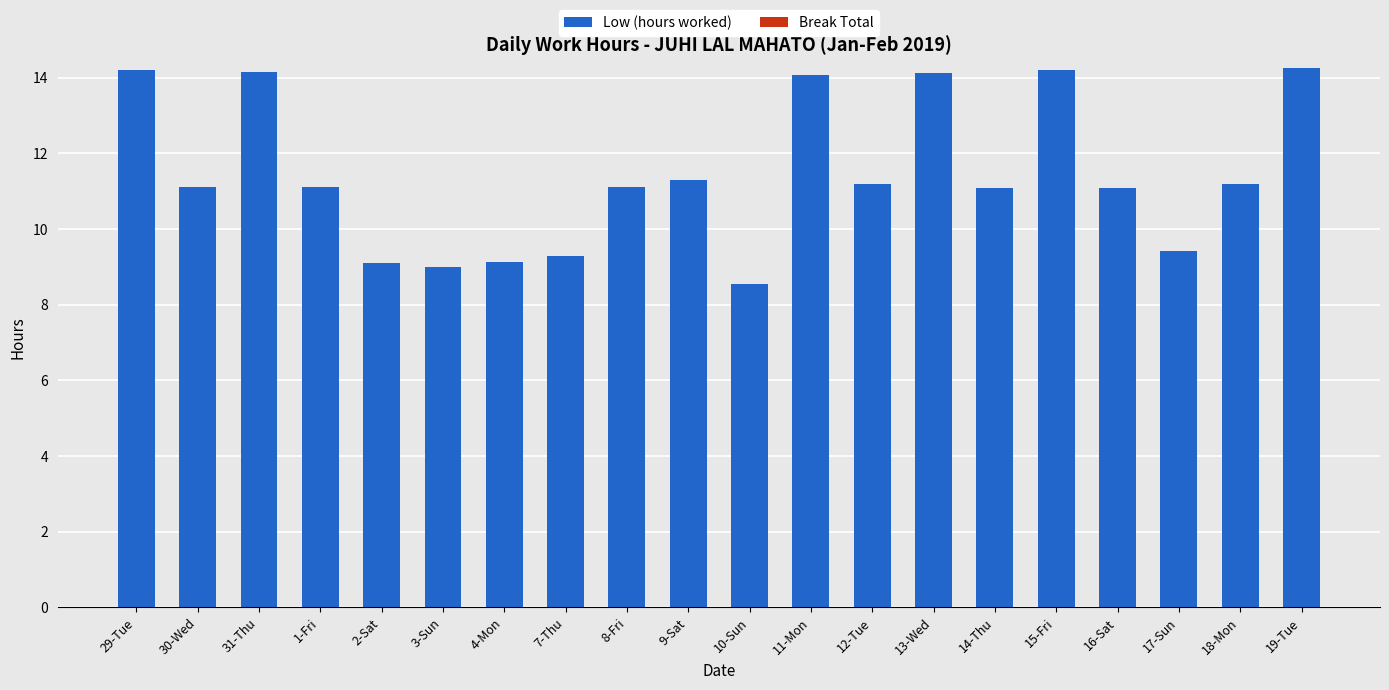

The value at 13-Wed is 21.3. True or false?

False